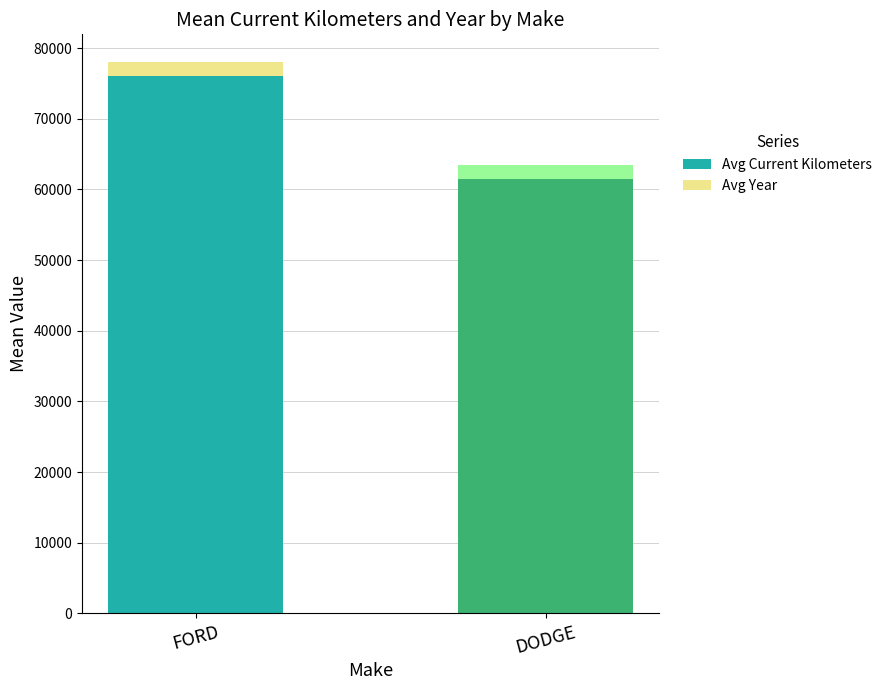

At which label does Avg Current Kilometers reach its minimum?

DODGE